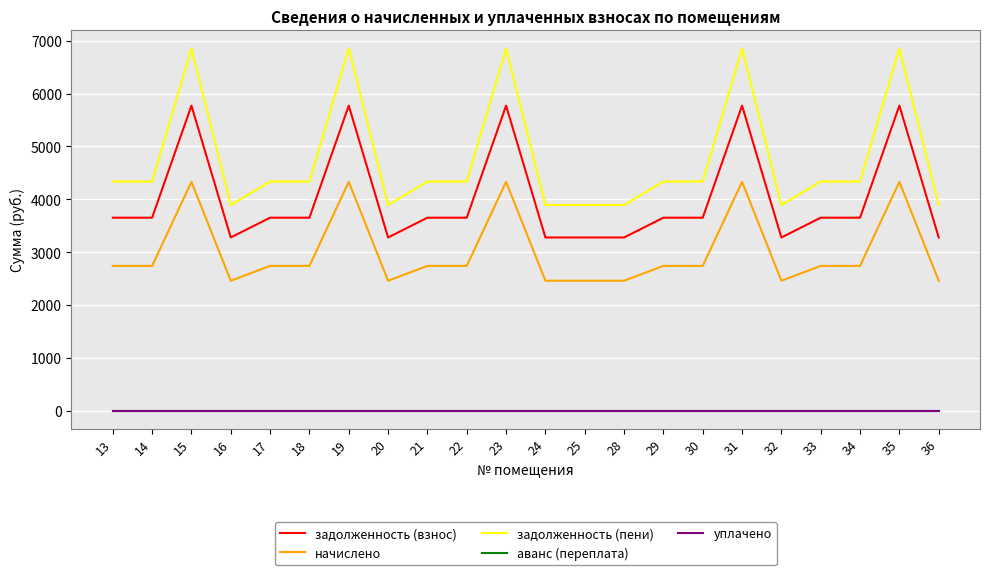

At how many categories does at least one series exceed 474?

22